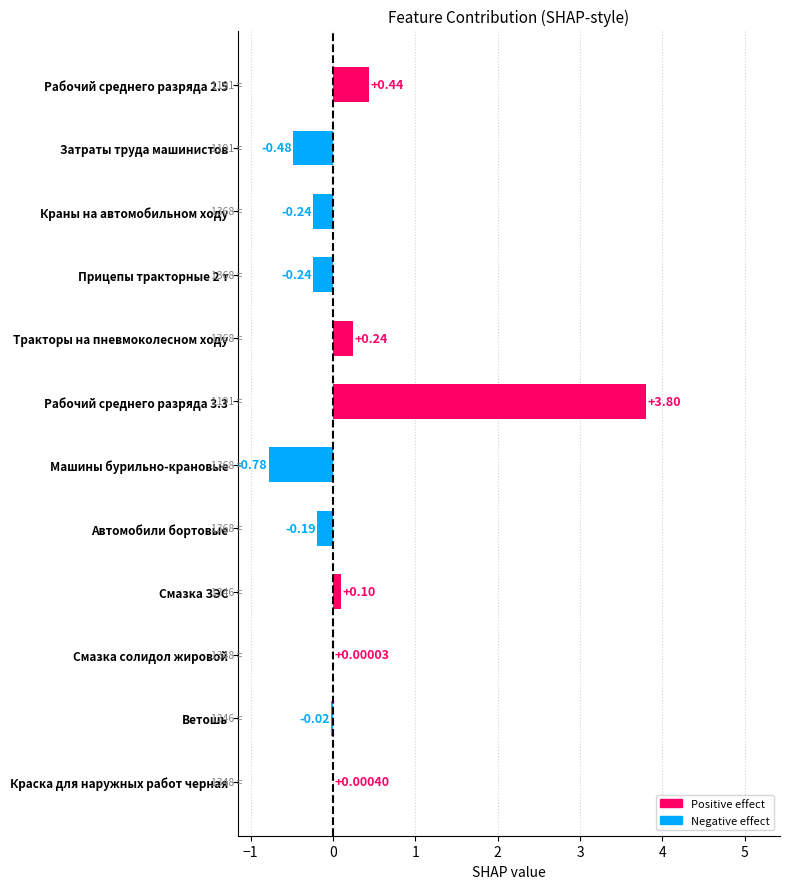

What is the sum of all values?

2.6